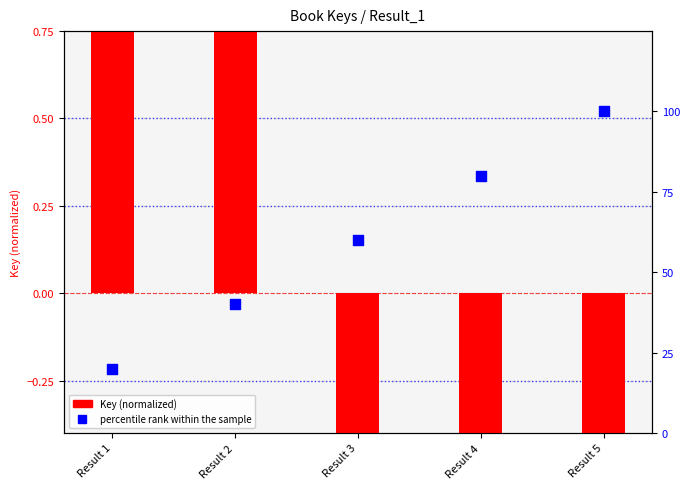

At which category is the sum across all series the highest?

Result 5